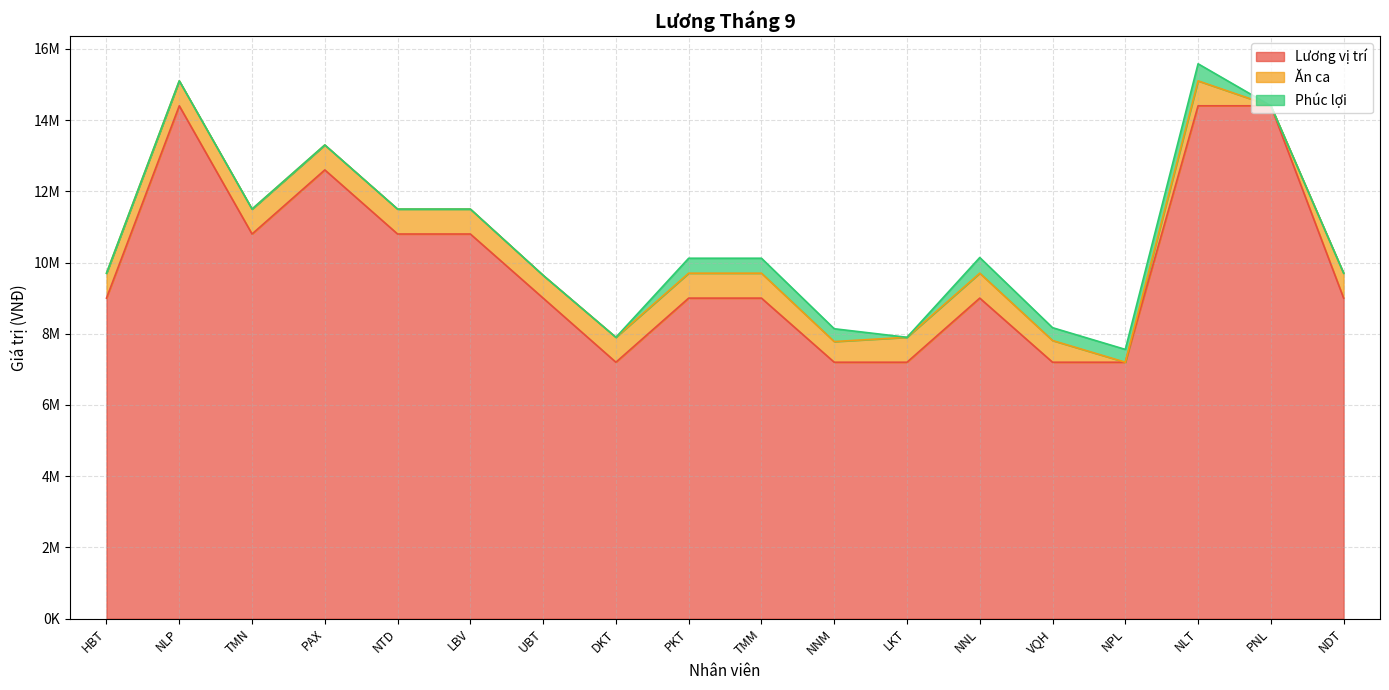

Between LKT and TMM, which is larger?

TMM